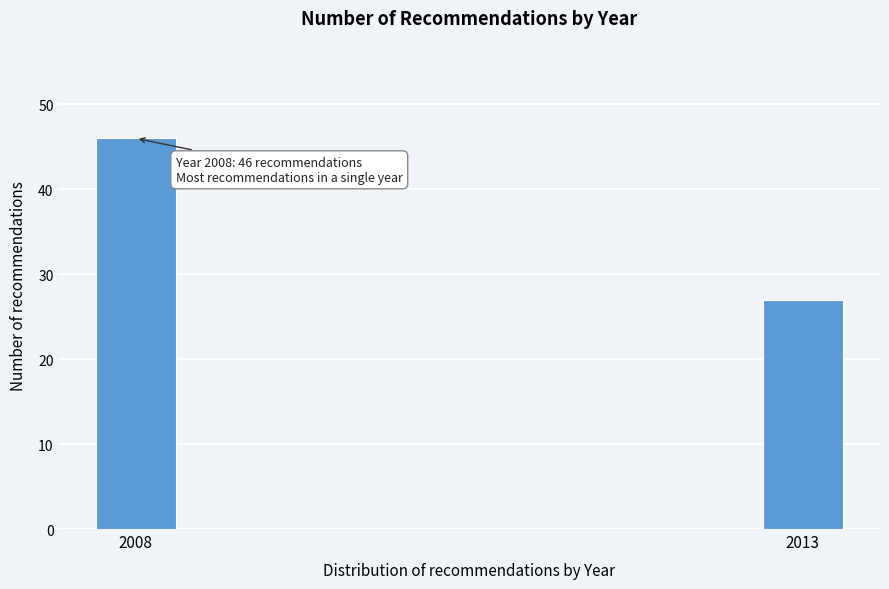

Reading right to left, what are all the values shown in this chart?

2013=27	2008=46